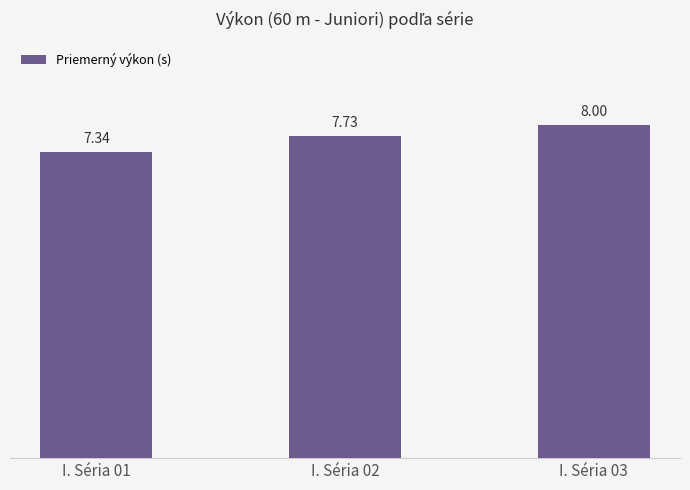

What is the difference between the maximum and second lowest values?

0.3